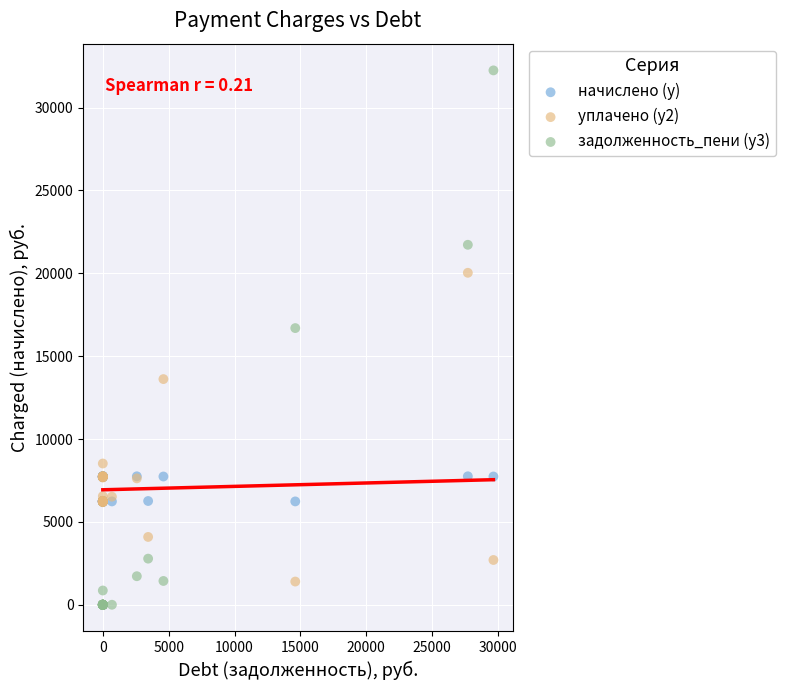

Across all series, what Y value is closest to 16119?

16692.1